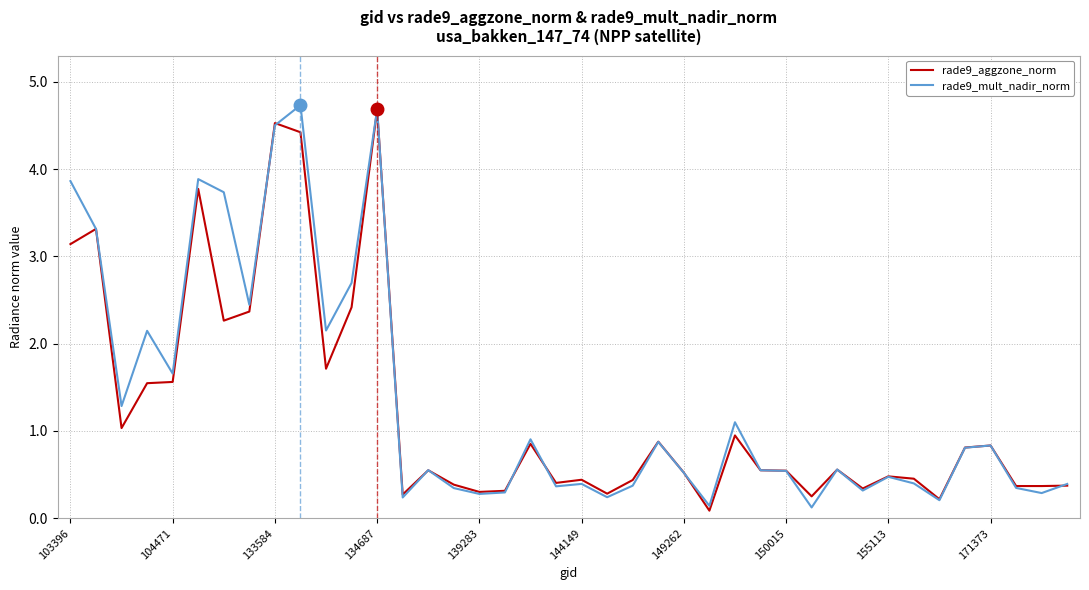

Which series has the largest total across all categories?

rade9_mult_nadir_norm